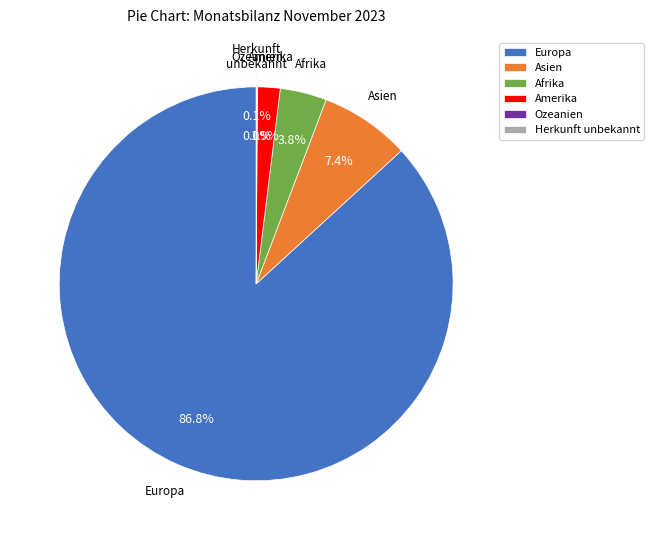

Approximately how many times larger is the value at Afrika compared to Asien?

0.5